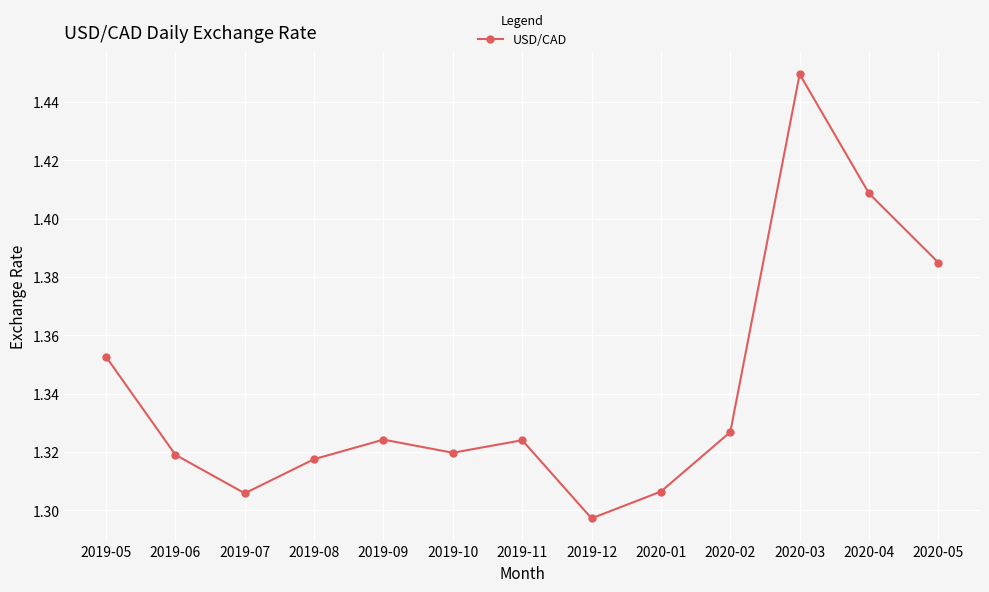

Which category has the highest value across all series?

2020-03